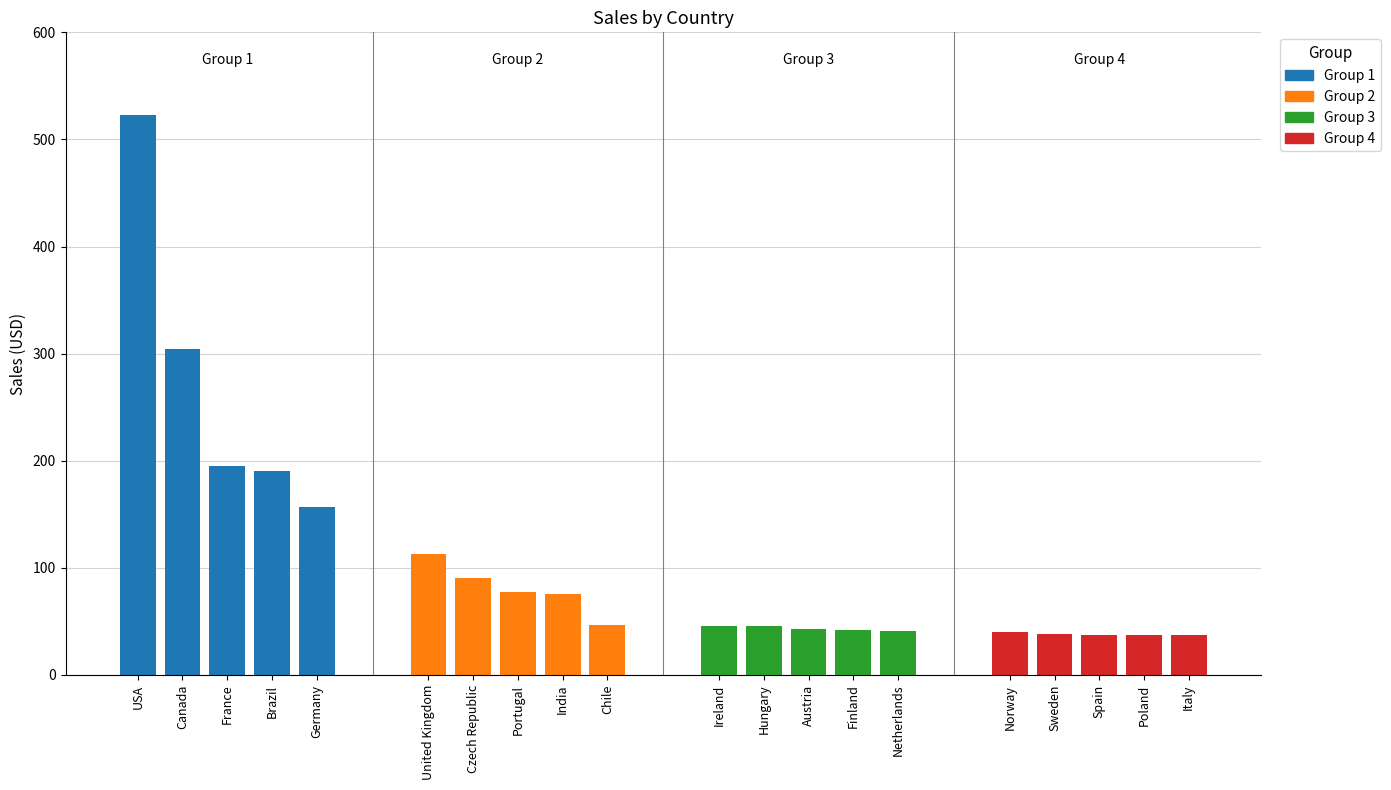

Which category has the lowest value across all series?

Spain